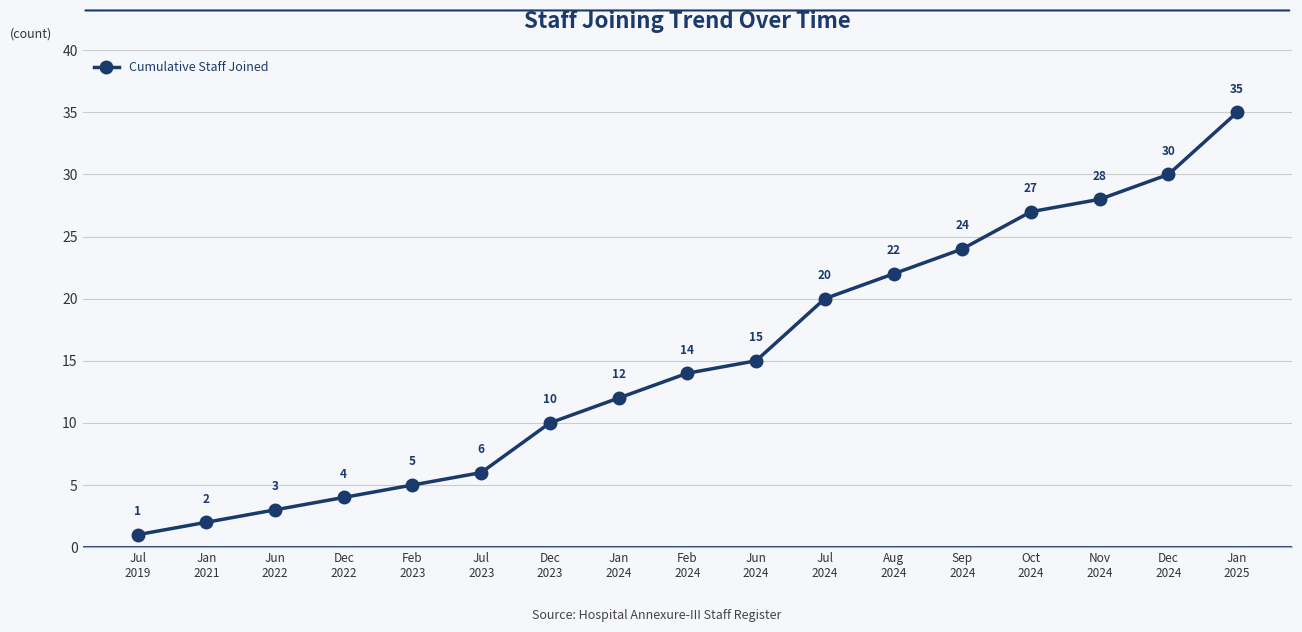

The chart shows a value of 24 at Sep
2024. True or false?

True